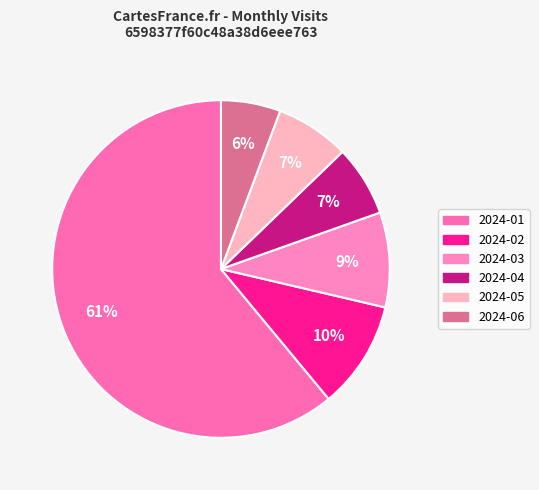

How many segments does this pie chart have?

6